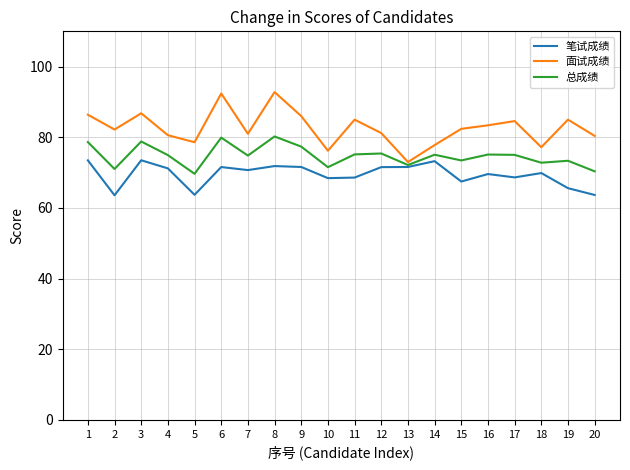

What is the total value across all series at 13?

216.8